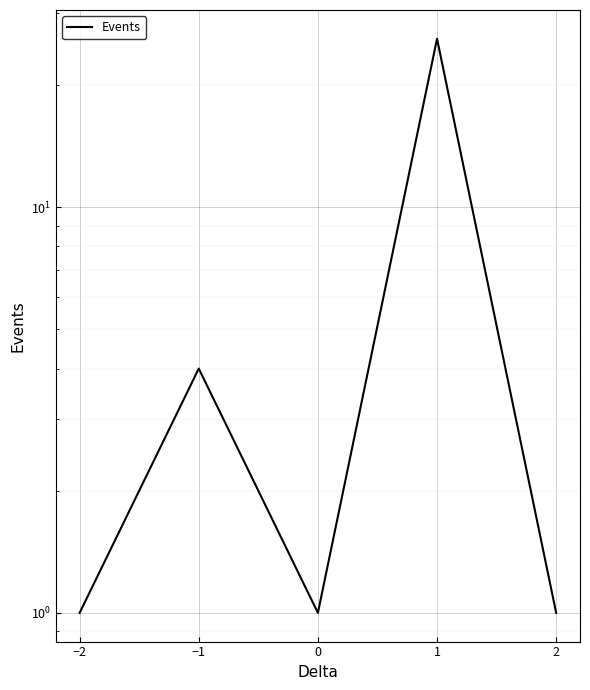

Reading right to left, what are all the values shown in this chart?

2=1	1=26	0=1	−1=4	−2=1